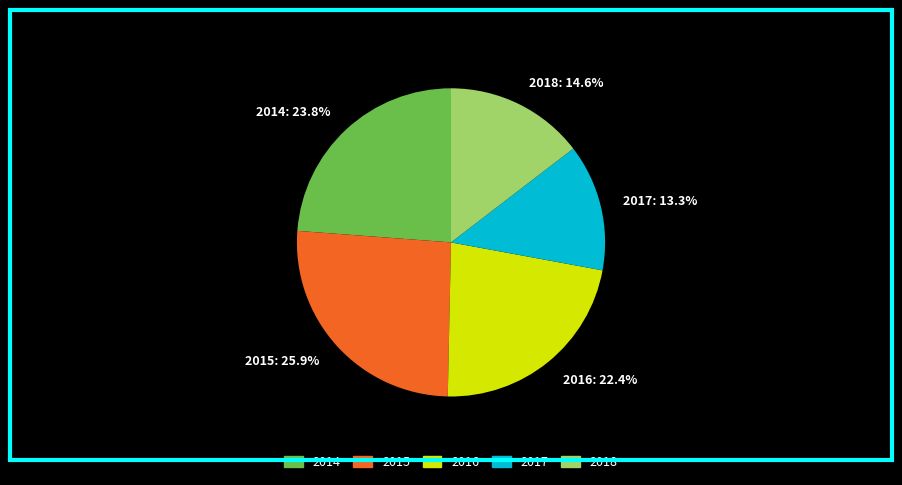

What is the total percentage of 2017 and 2016?

35.7%